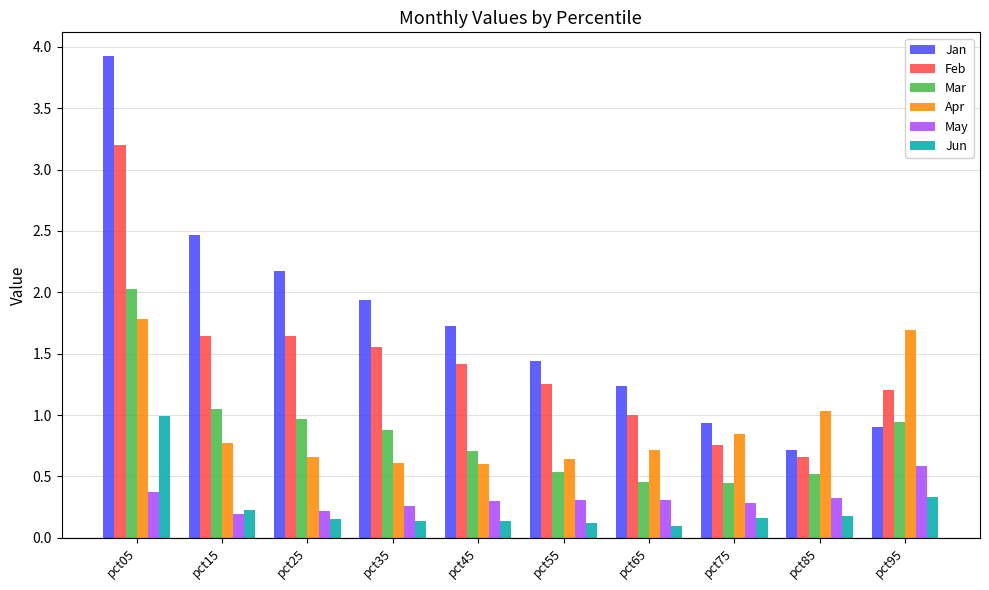

How many bars are there in each group?

6